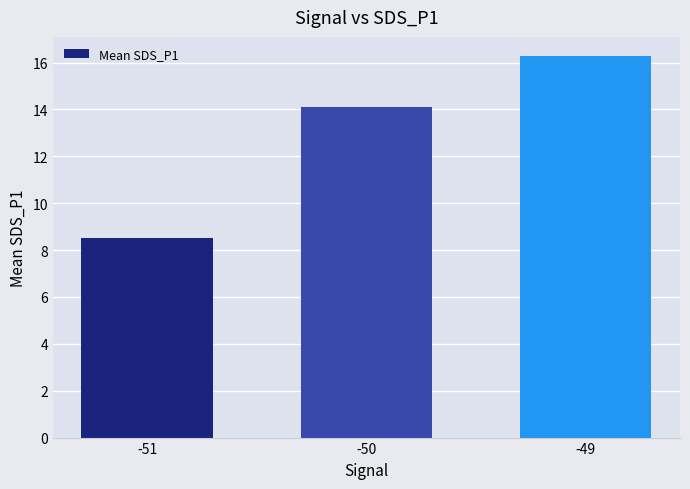

How many bars are there in total?

3